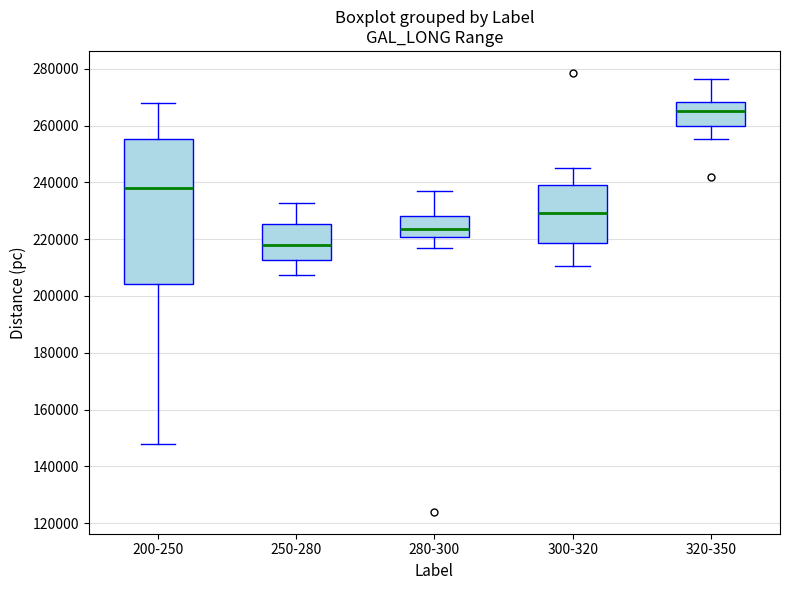

Which box's median line is the lowest?

250-280